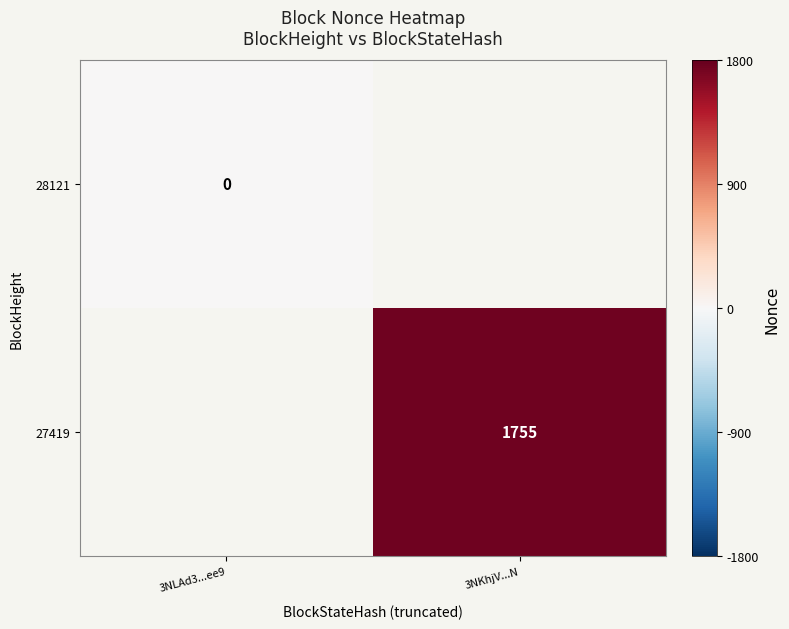

Rank the categories by 28121 value from lowest to highest.

3NLAd3...ee9, 3NKhjV...N